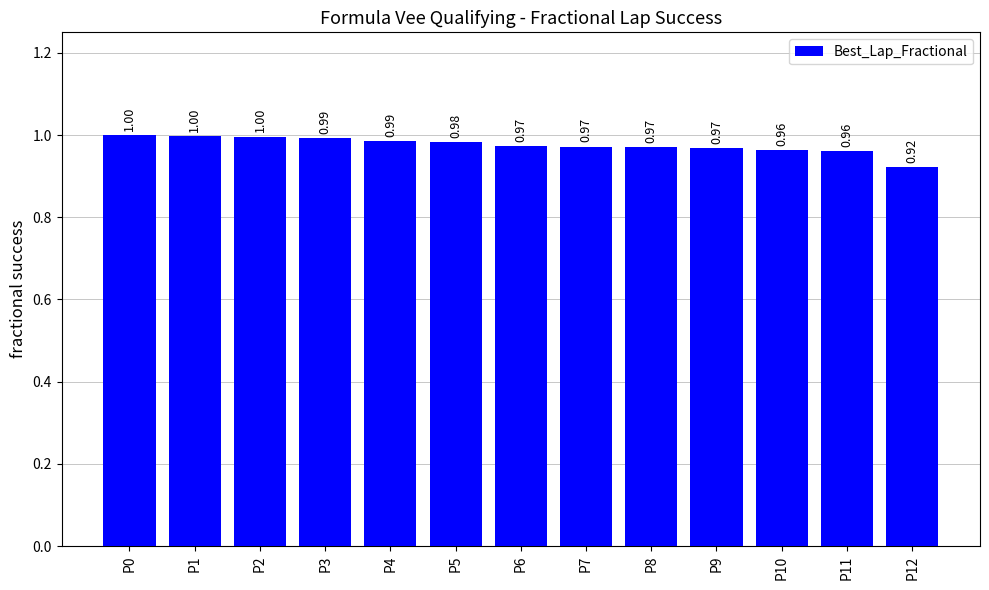

What is the difference between the second highest and minimum values?

0.1